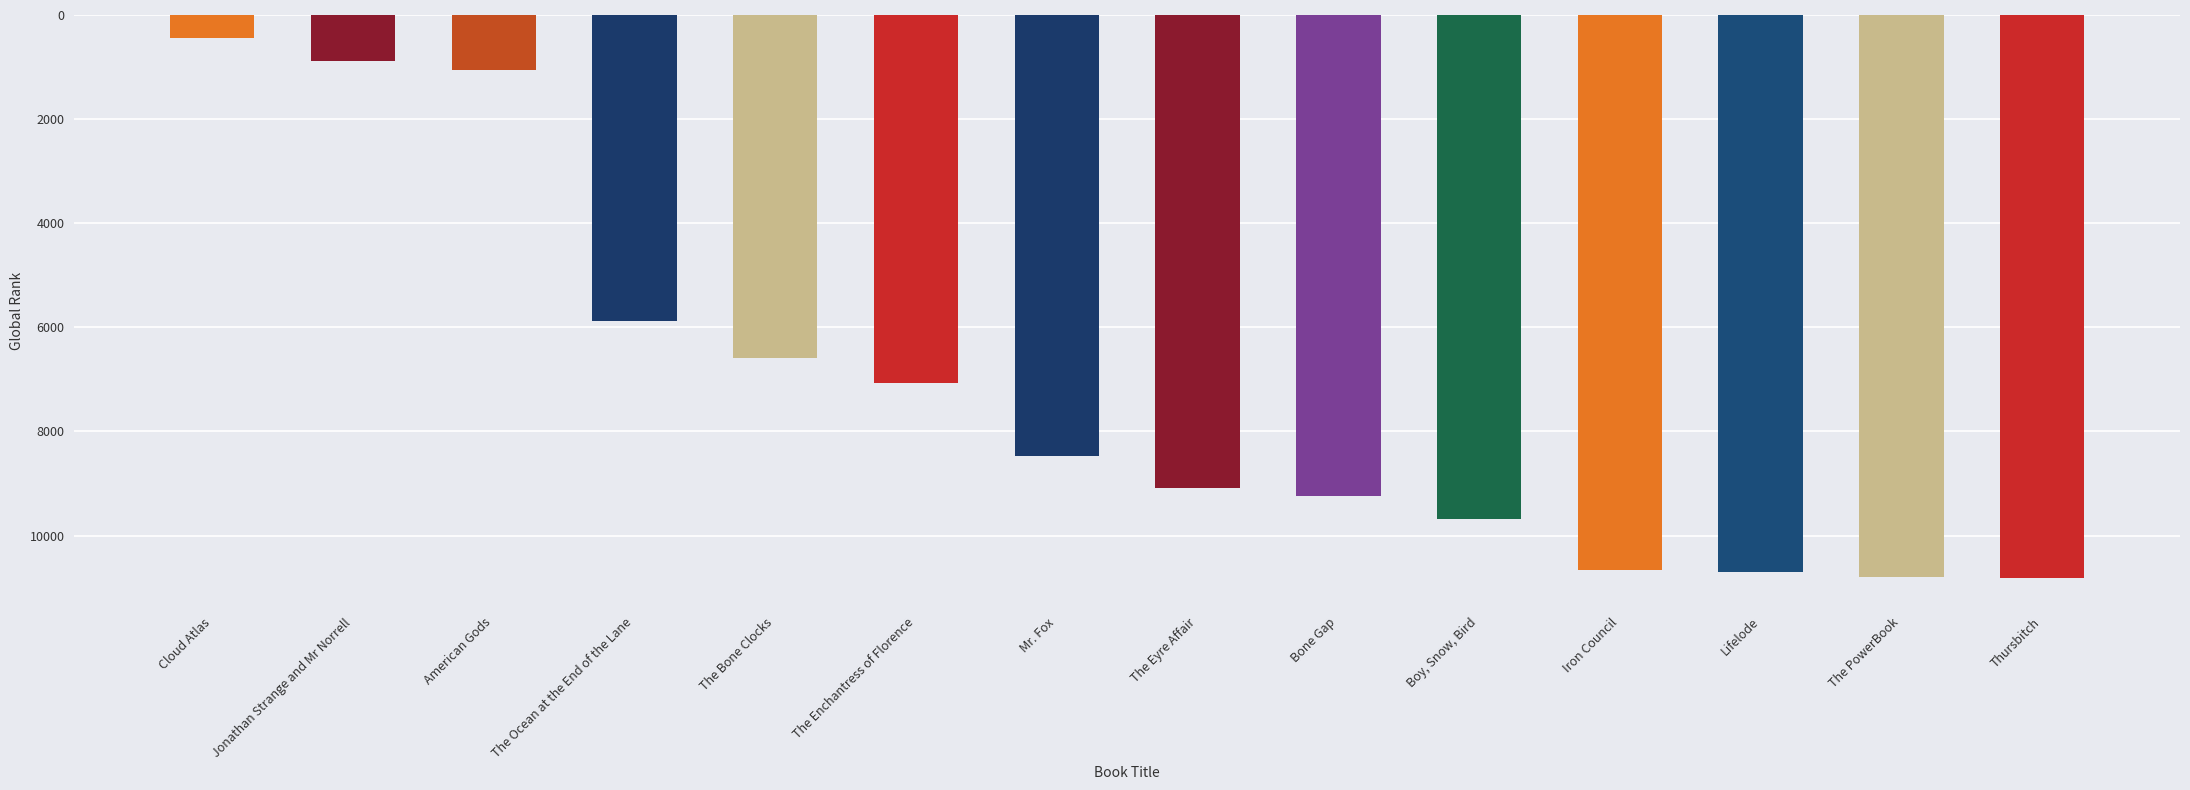

How many values are below 9087?

7